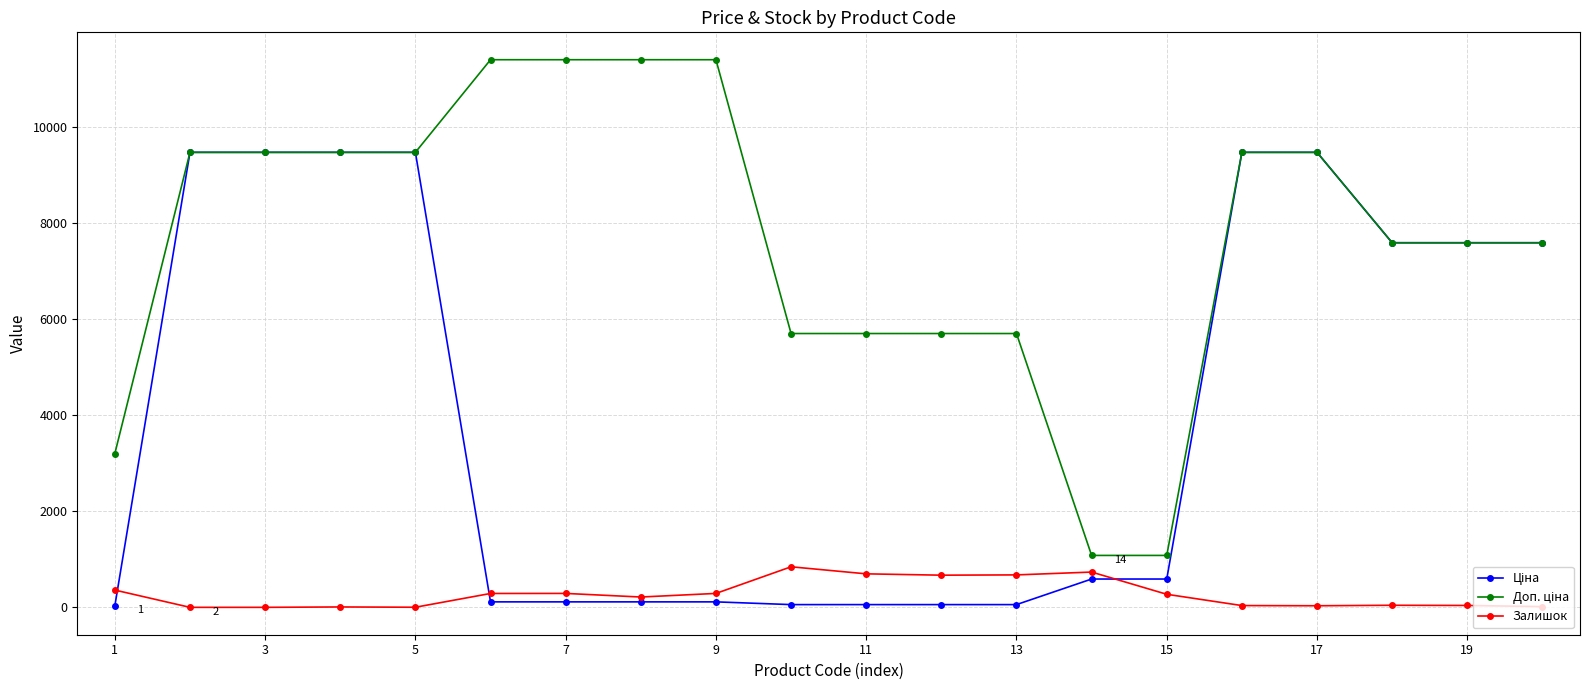

At how many categories does at least one series exceed 4209?

17